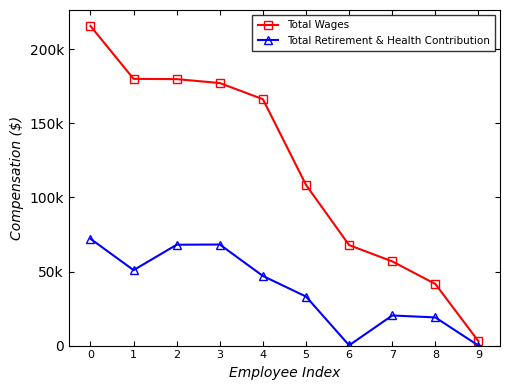

Rank the series by their average value, from lowest to highest.

Total Retirement & Health Contribution, Total Wages